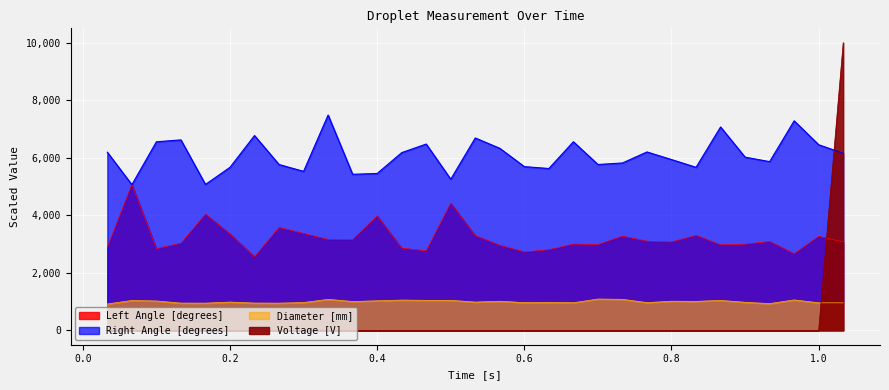

Reading left to right, list all the values displayed in this chart.

Left Angle [degrees]: 2884.6	5075.7	2842.9	3028.7	4038.7	3353.5	2559.3	3578.8	3367.8	3160.6	3154.8	3980.5	2860.2	2763.3	4424.4	3293.3	2956.1	2724.7	2803.9	2999.0	2983.5	3274.3	3100.6	3074.1	3302.5	2972.0	2994.7	3089.5	2666.9	3268.1	3076.3
Right Angle [degrees]: 6193.1	5064.6	6555.8	6621.7	5072.7	5667.4	6772.7	5765.4	5527.4	7486.4	5425.8	5453.8	6178.4	6477.1	5254.6	6688.9	6328.3	5692.3	5626.6	6557.4	5766.3	5819.2	6202.1	5938.1	5668.3	7070.6	6021.1	5865.6	7284.7	6452.7	6155.8
Diameter [mm]: 917.5	1038.5	1020.9	947.7	946.3	983.5	949.0	946.0	967.2	1077.7	1003.2	1027.8	1052.4	1043.9	1044.0	982.5	1013.3	962.9	970.2	960.0	1088.2	1078.6	963.6	1013.1	1007.6	1041.0	975.4	930.4	1057.5	957.7	956.6
Voltage [V]: 0.0	0.0	0.0	0.0	0.0	0.0	0.0	0.0	0.0	0.0	0.0	0.0	0.0	0.0	0.0	0.0	0.0	0.0	0.0	0.0	0.0	0.0	0.0	0.0	0.0	0.0	0.0	0.0	0.0	0.0	10000.0